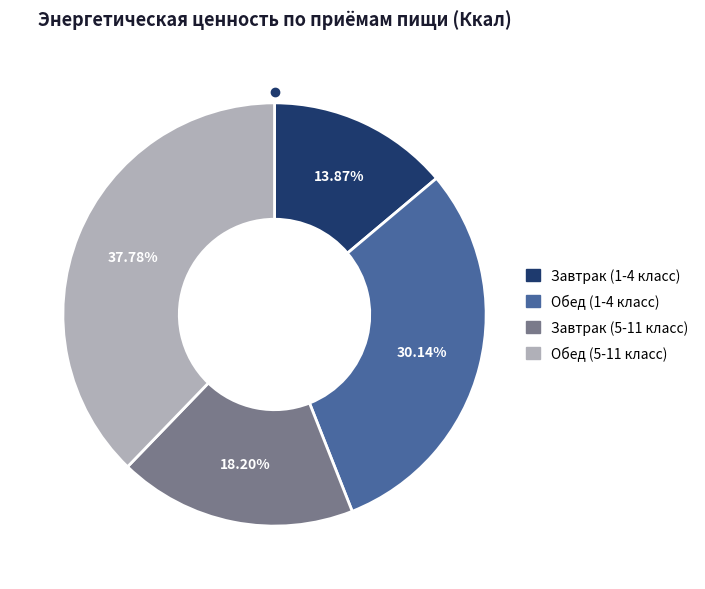

Is there a majority slice in this chart?

No